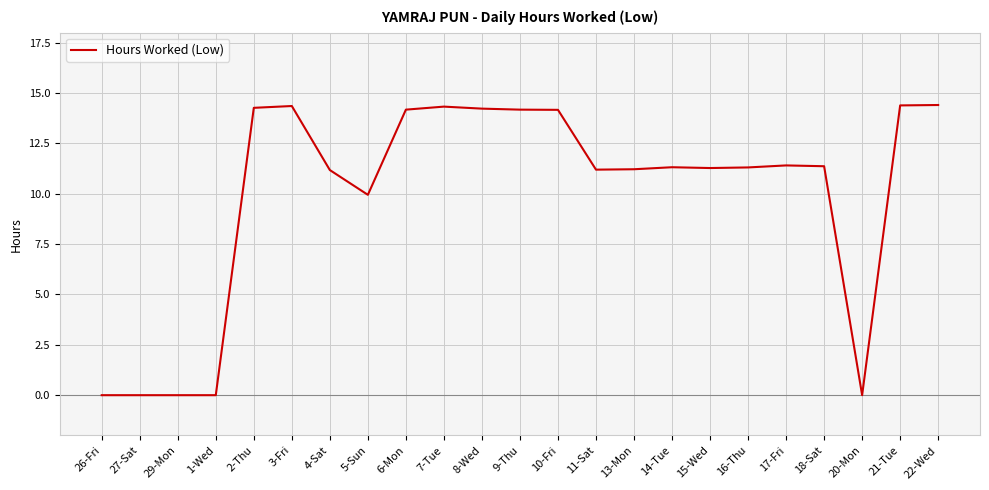

How many values are below 11?

6